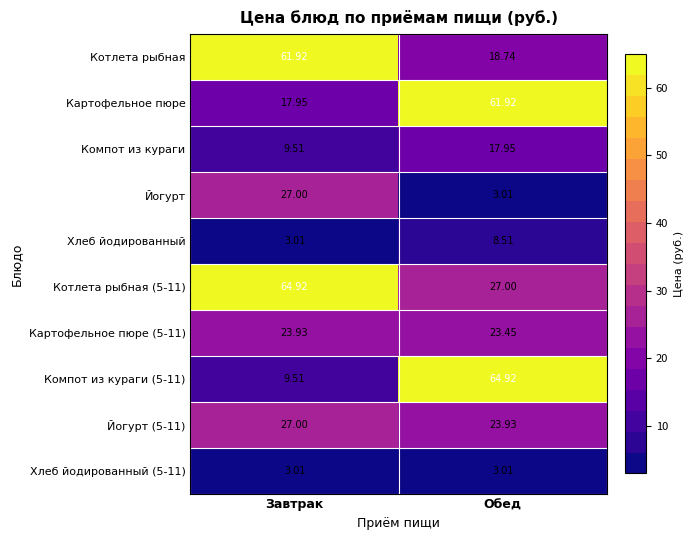

Where is Картофельное пюре nearest to the value 39?

Завтрак